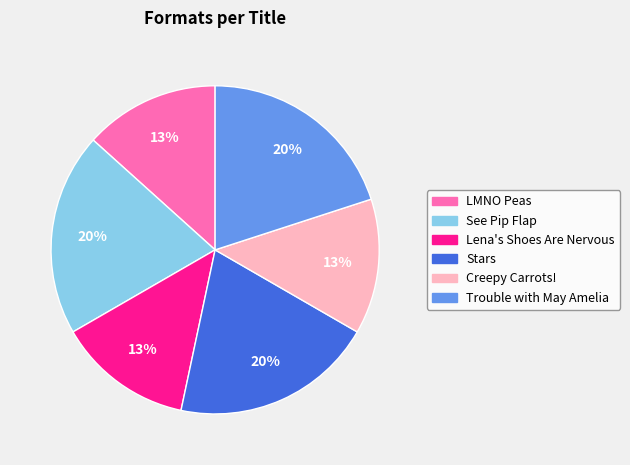

Combined, do LMNO Peas and See Pip Flap account for over 50%?

No